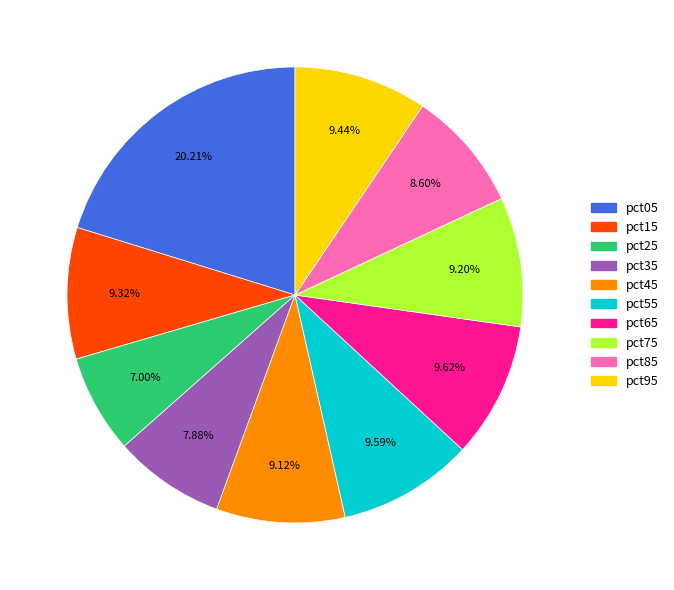

Is the sum of pct45 and pct95 greater than half?

No